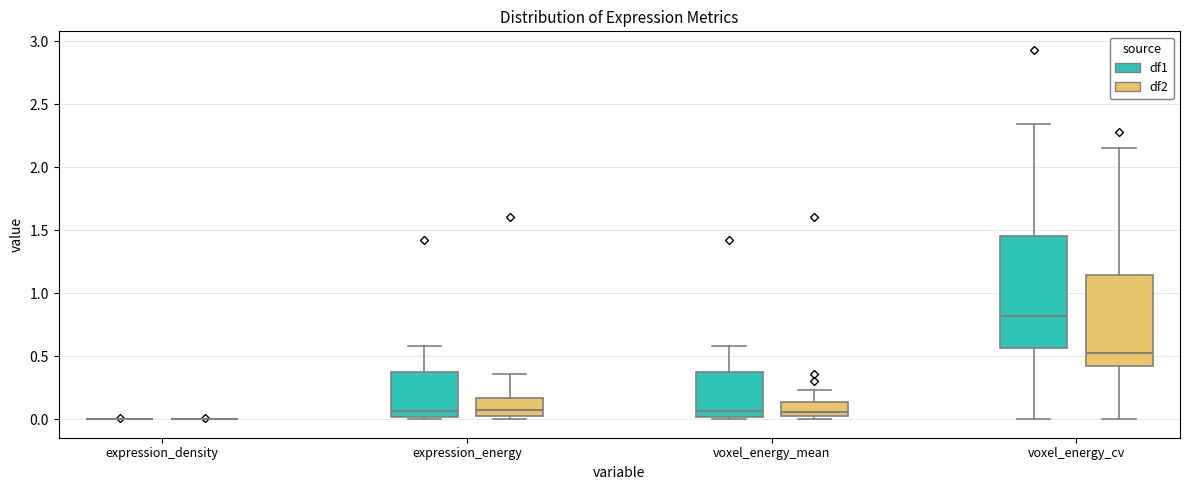

Reading left to right, transcribe this box plot: for each box, give where its median line is, the range the box spans, and where its two whiskers end, as read against the y-axis. The values are not printed on the chart, so give them approximately, as read against the axis.

expression_density (df1): box collapsed to a line at 0.00, whiskers 0.00 to 0.00
expression_density (df2): box collapsed to a line at 0.00, whiskers 0.00 to 0.00
expression_energy (df1): median 0.05, box 0.00 to 0.40, whiskers 0.00 (just below the box's lower edge) to 0.60
expression_energy (df2): median 0.05 (just above the box's lower edge), box 0.05 to 0.15, whiskers 0.00 to 0.35
voxel_energy_mean (df1): median 0.05, box 0.00 to 0.40, whiskers 0.00 (just below the box's lower edge) to 0.60
voxel_energy_mean (df2): median 0.05 (just above the box's lower edge), box 0.05 to 0.15, whiskers 0.00 to 0.25
voxel_energy_cv (df1): median 0.80, box 0.55 to 1.45, whiskers 0.00 to 2.35
voxel_energy_cv (df2): median 0.55, box 0.40 to 1.15, whiskers 0.00 to 2.15